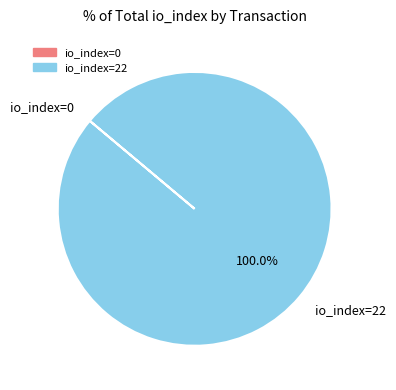

Does io_index=22 represent more than half of the total?

Yes